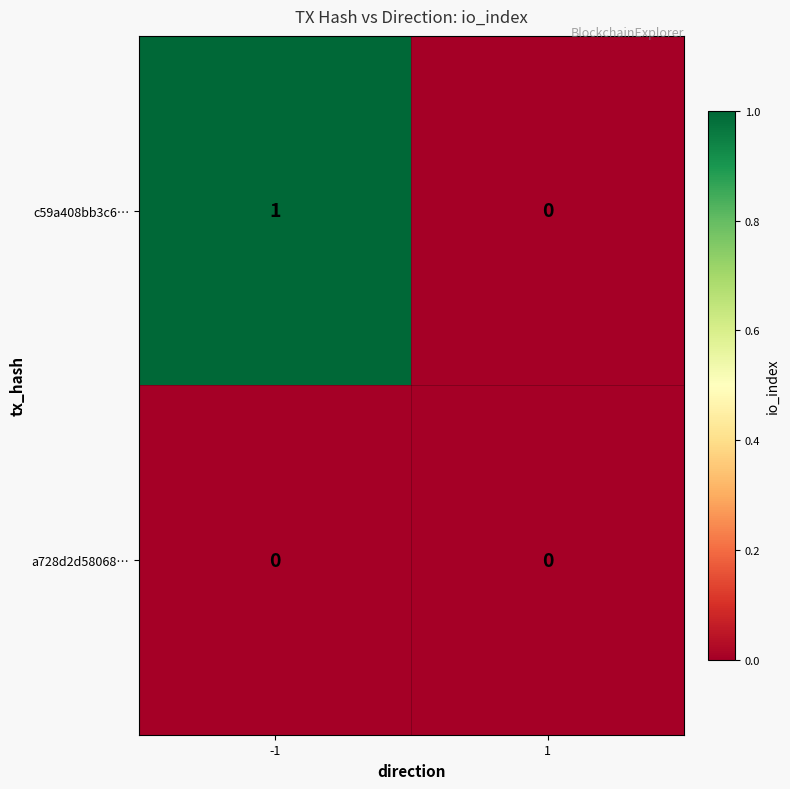

Reading left to right, transcribe all the data shown in this chart.

c59a408bb3c6…: -1=1	1=0
a728d2d58068…: -1=0	1=0